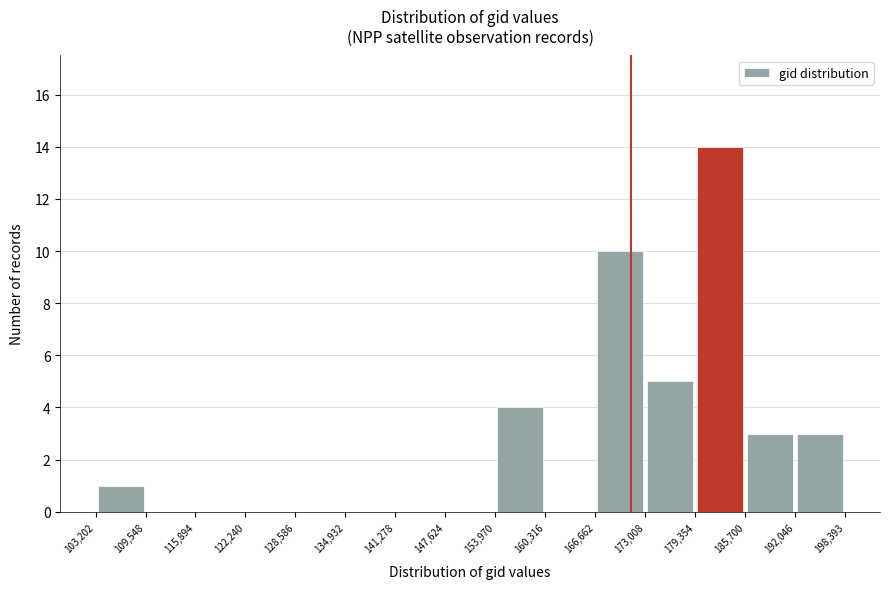

Which range on the x-axis has the tallest bar?

179,354 to 185,700